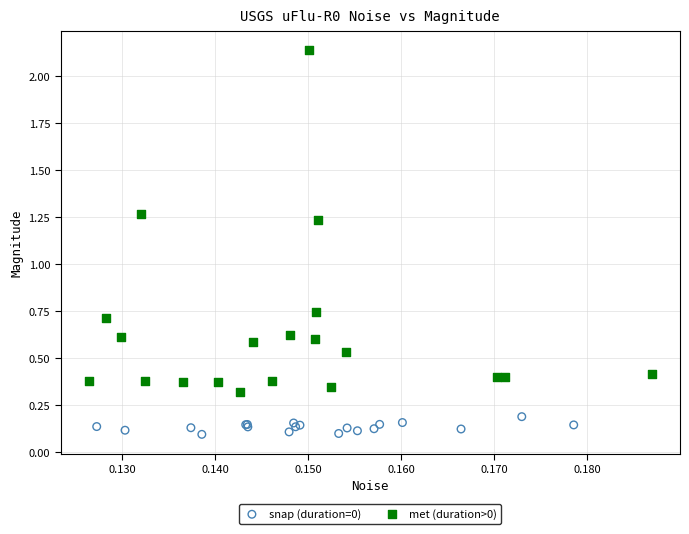

Which series has the widest spread of Y values?

met (duration>0)